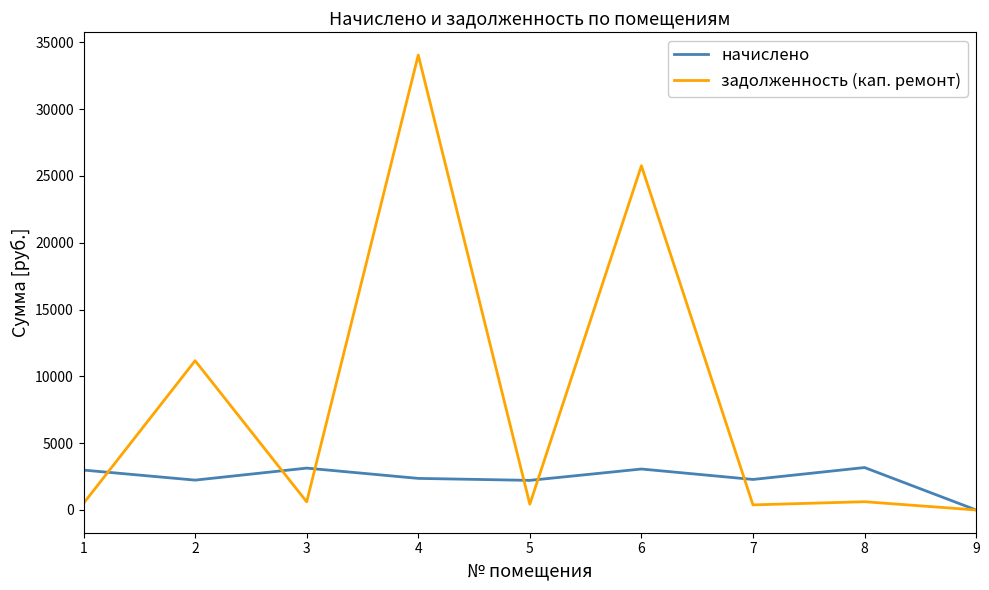

Between which two adjacent categories do начислено and задолженность (кап. ремонт) first intersect?

1 and 2